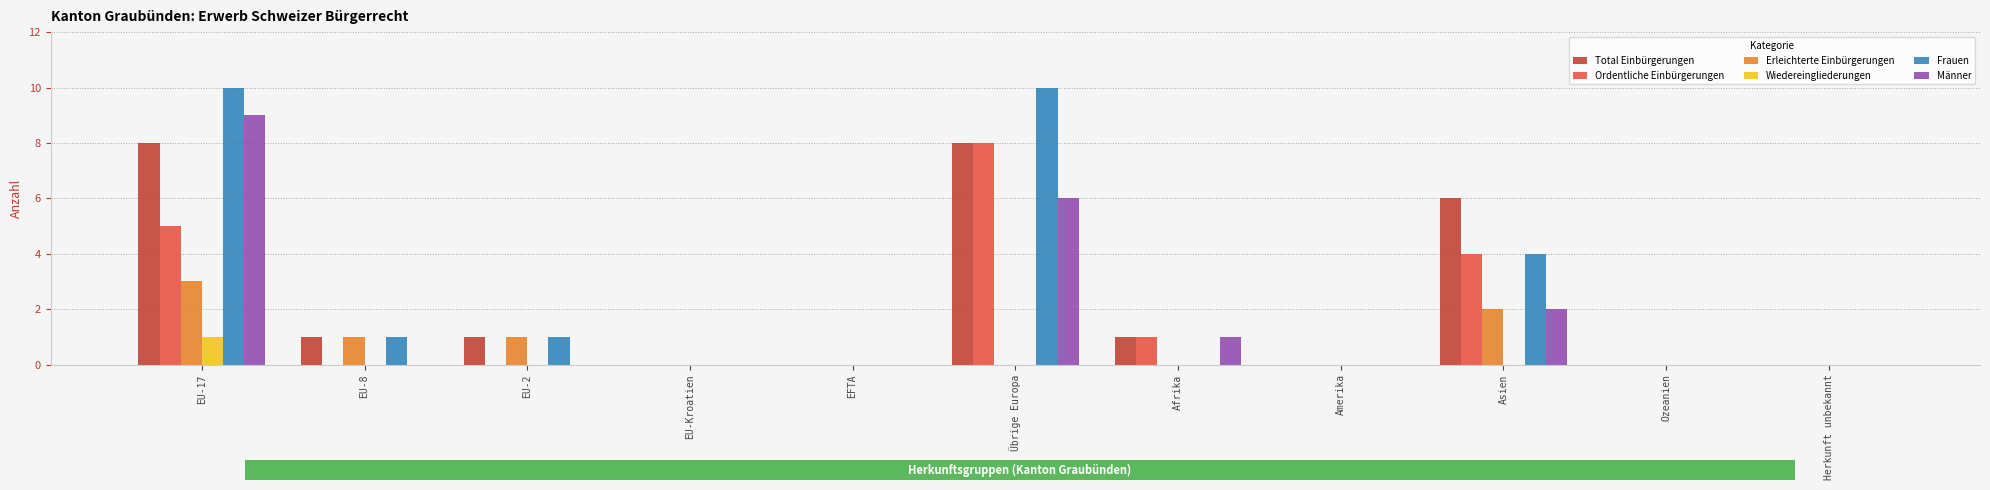

The Total Einbürgerungen series shows 0 at Amerika. True or false?

True